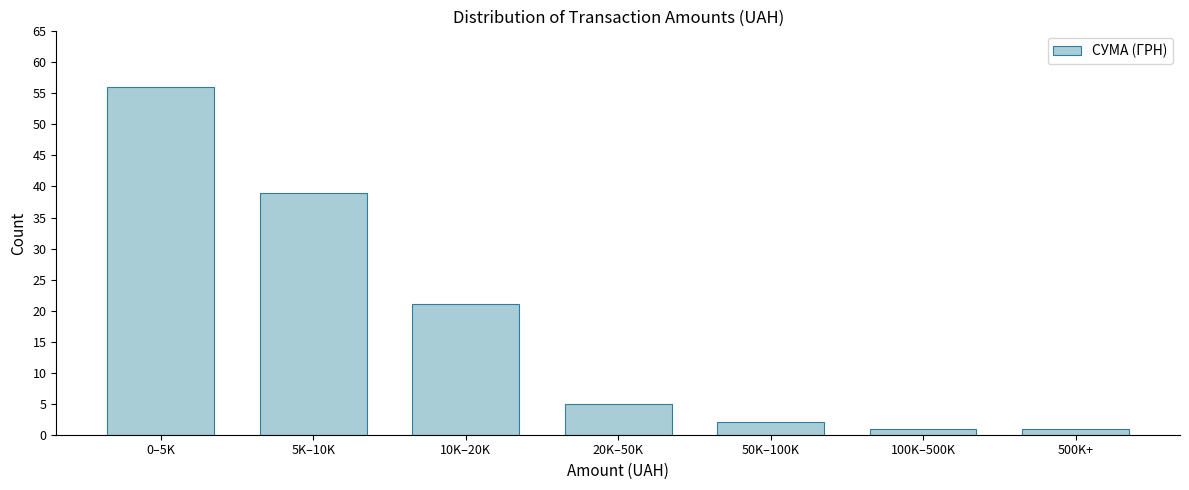

Reading left to right, what are all the values shown in this chart?

56	39	21	5	2	1	1